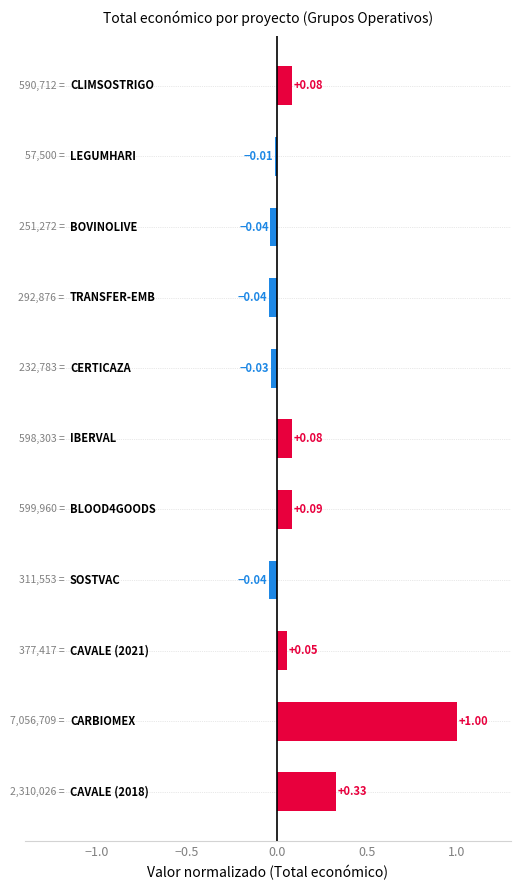

What is the sum of all values?

1.5